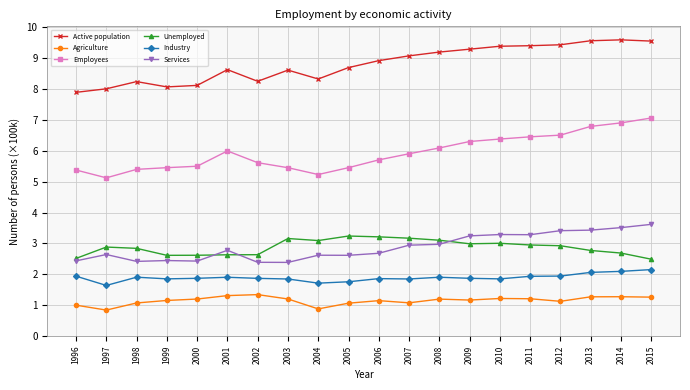

What is the maximum value for Industry?

2.2